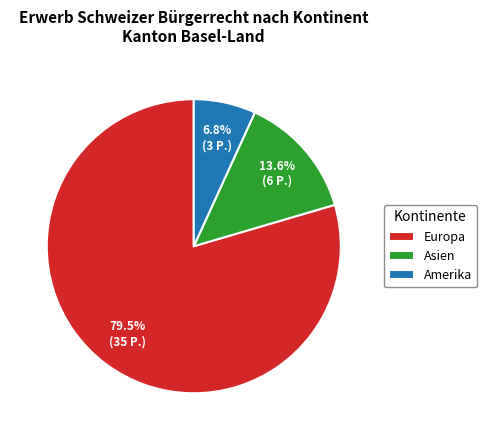

How much of the chart is everything except Asien?

86.4%